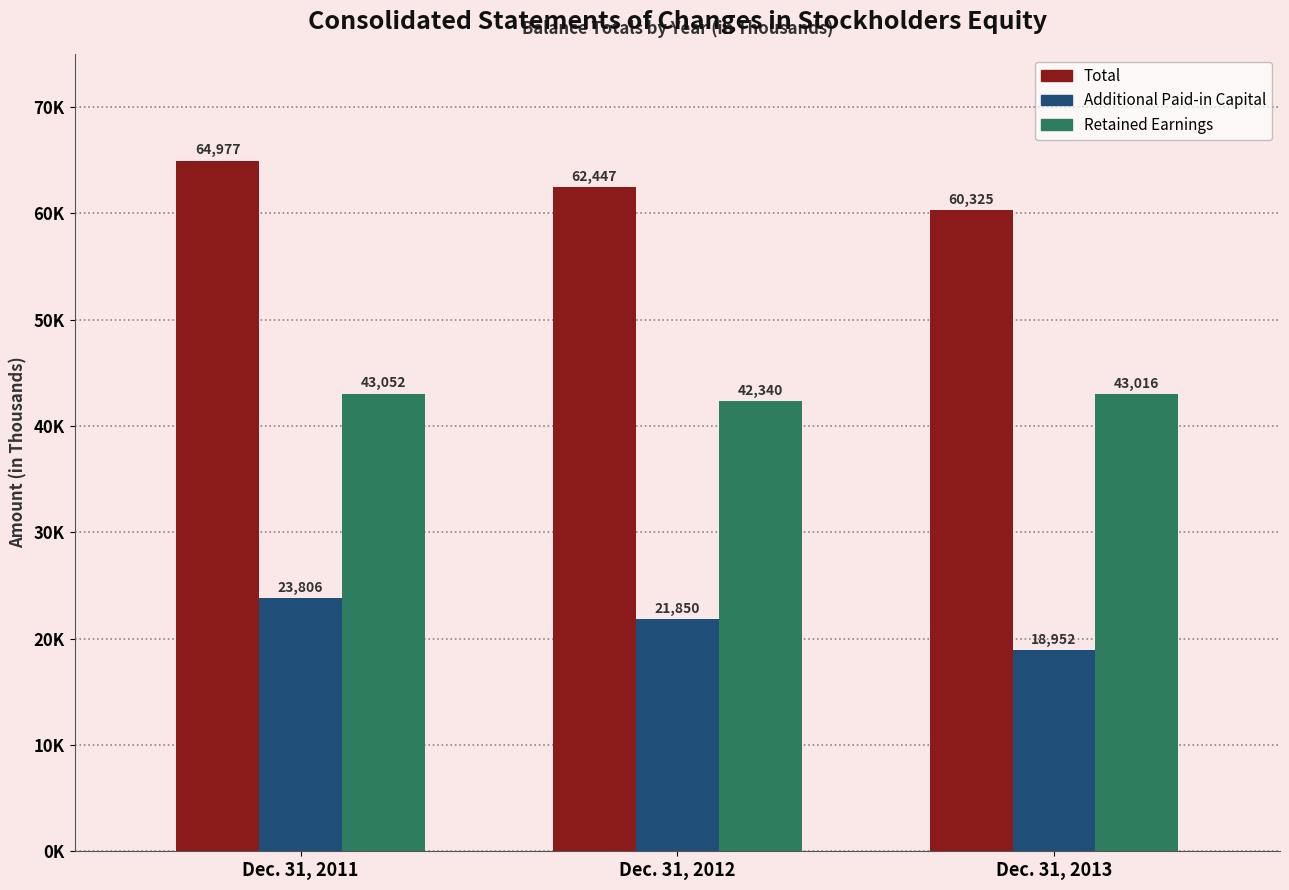

Which series has the largest range (max minus min)?

Additional Paid-in Capital